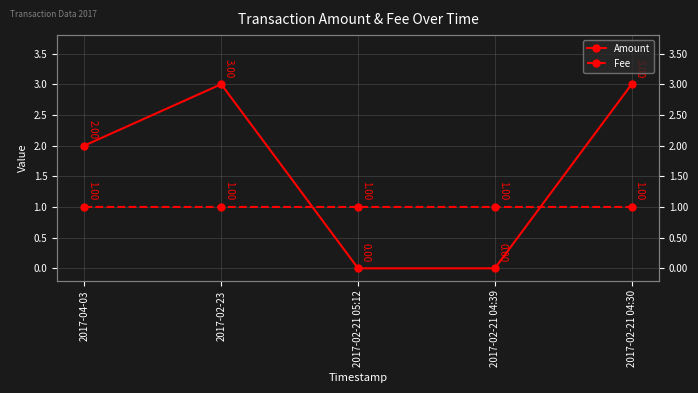

What position from the right is 2017-04-03?

5